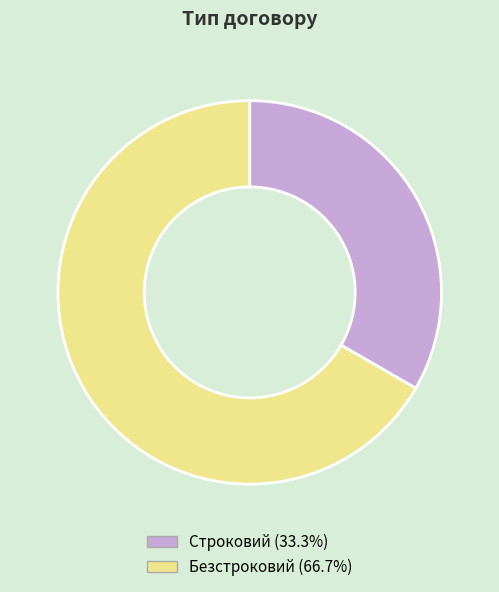

Is it true that Безстроковий is 72% of the pie?

False